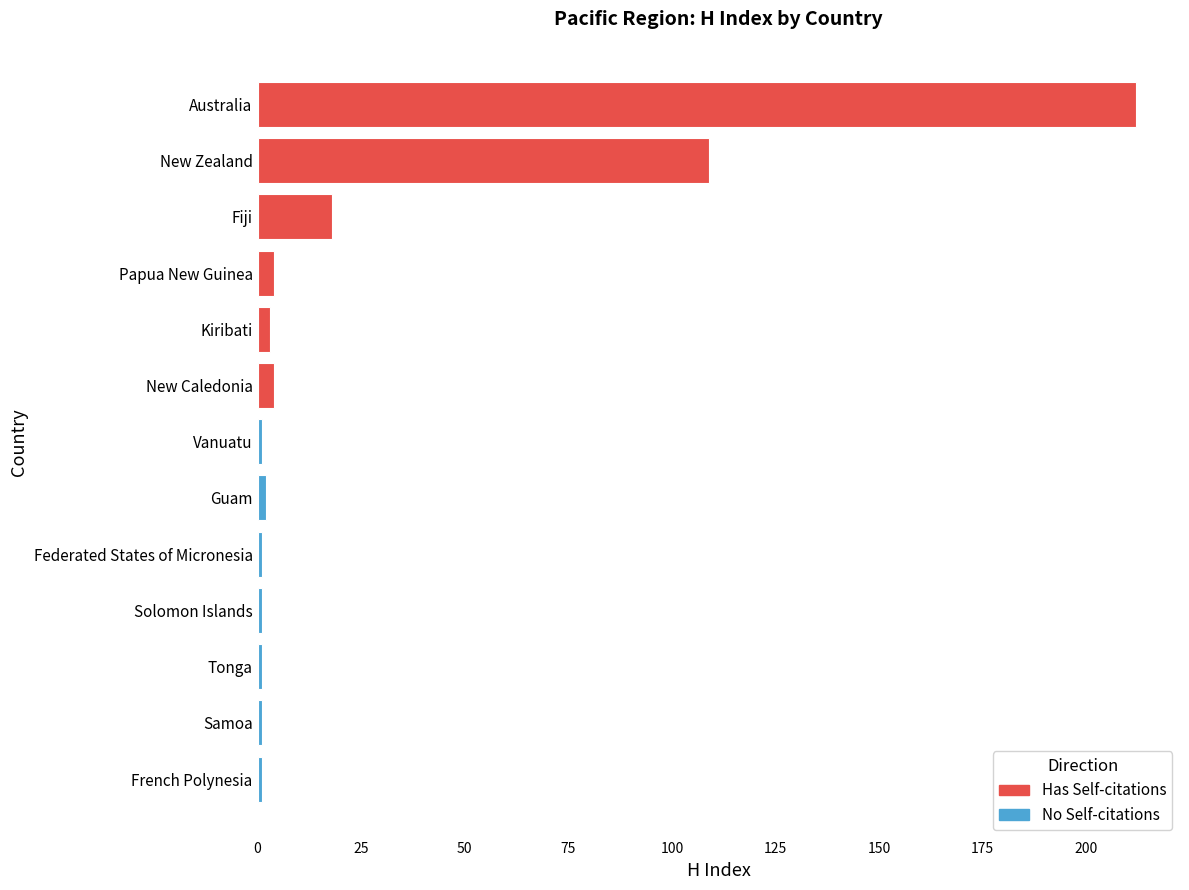

Reading top to bottom, transcribe all the data shown in this chart.

212	109	18	4	3	4	1	2	1	1	1	1	1